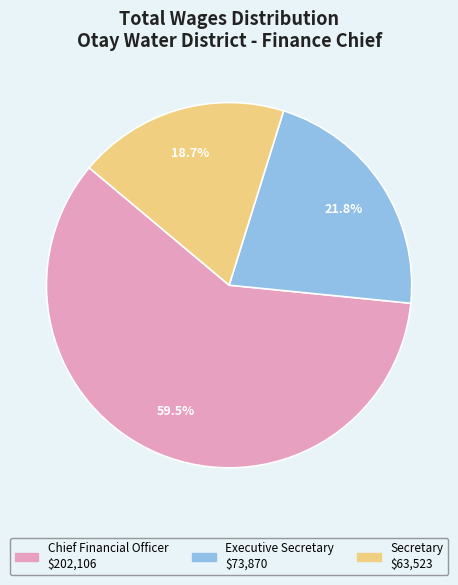

Which slice is the smallest?

Secretary